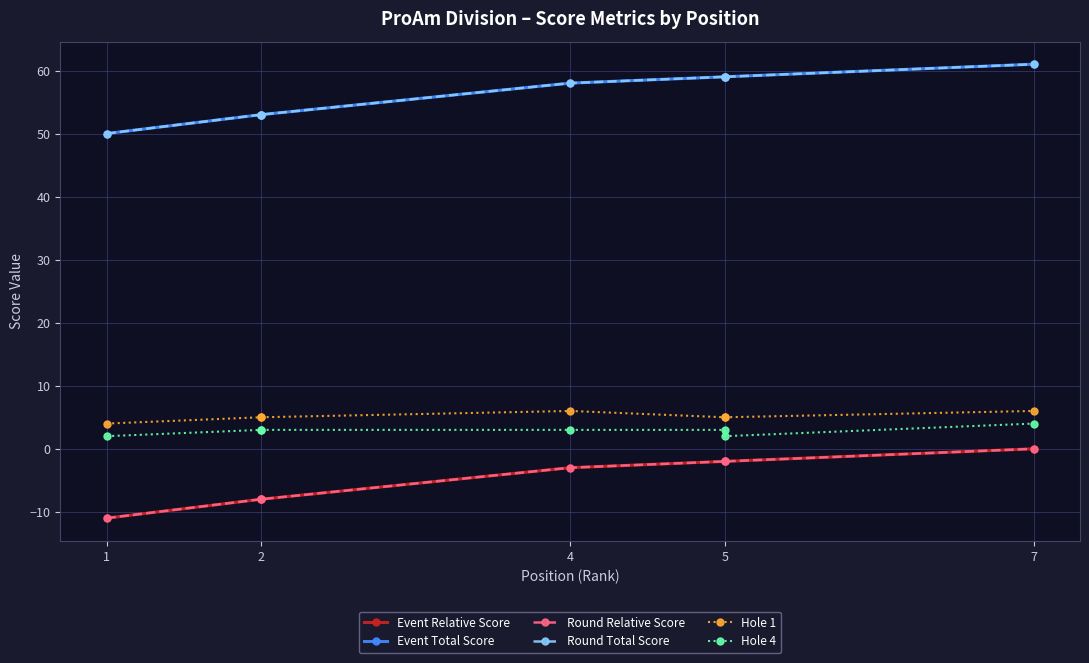

What is the total value across all series at 2?

98